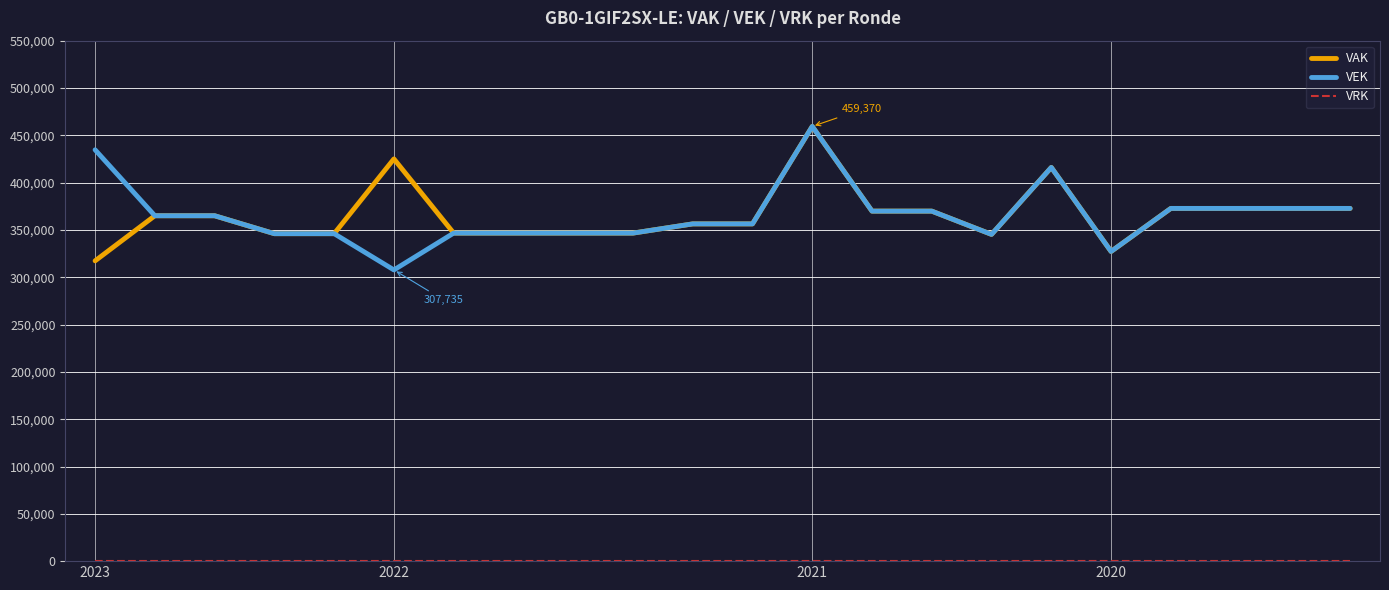

What is the greatest value displayed?

459370